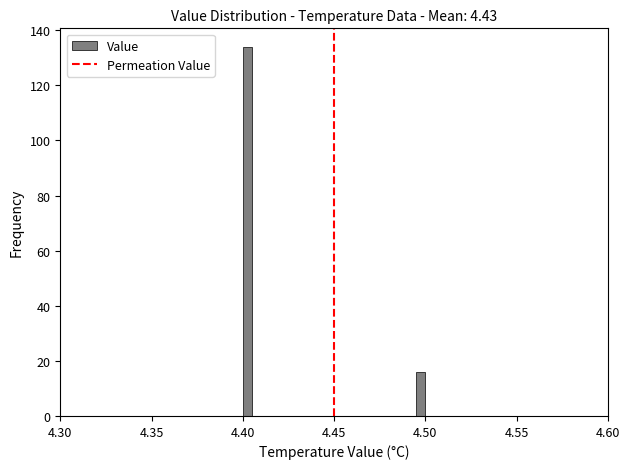

Around what value on the x-axis is the tallest bar? Give the approximate position of its centre, as read against the axis.

4.405